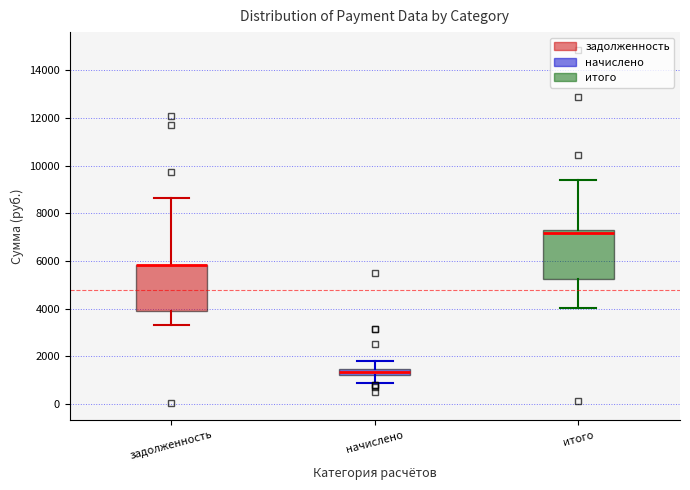

Where does the lower whisker of the box for начислено end on the y-axis? The values are not printed on the chart, so give them approximately, as read against the axis.

800